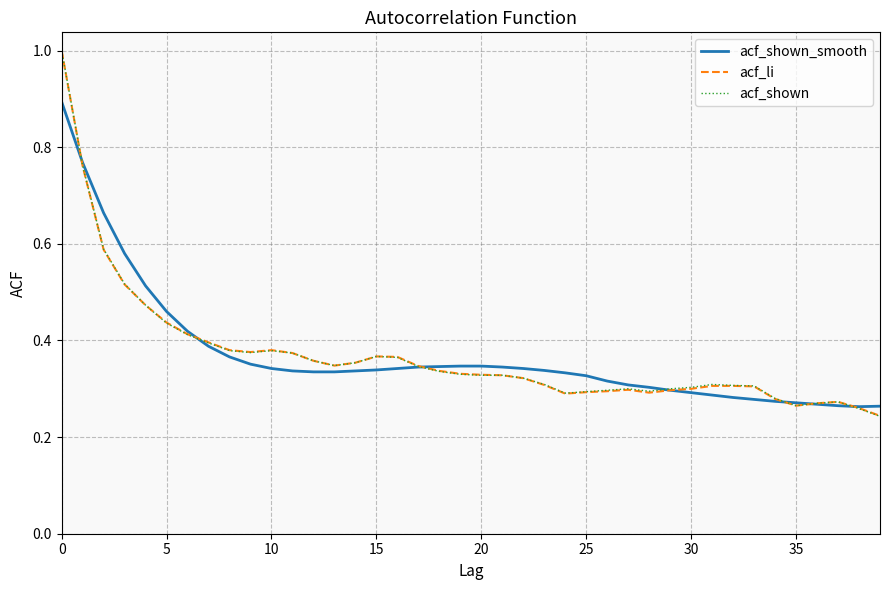

How many acf_li values are between 0 and 1?

40